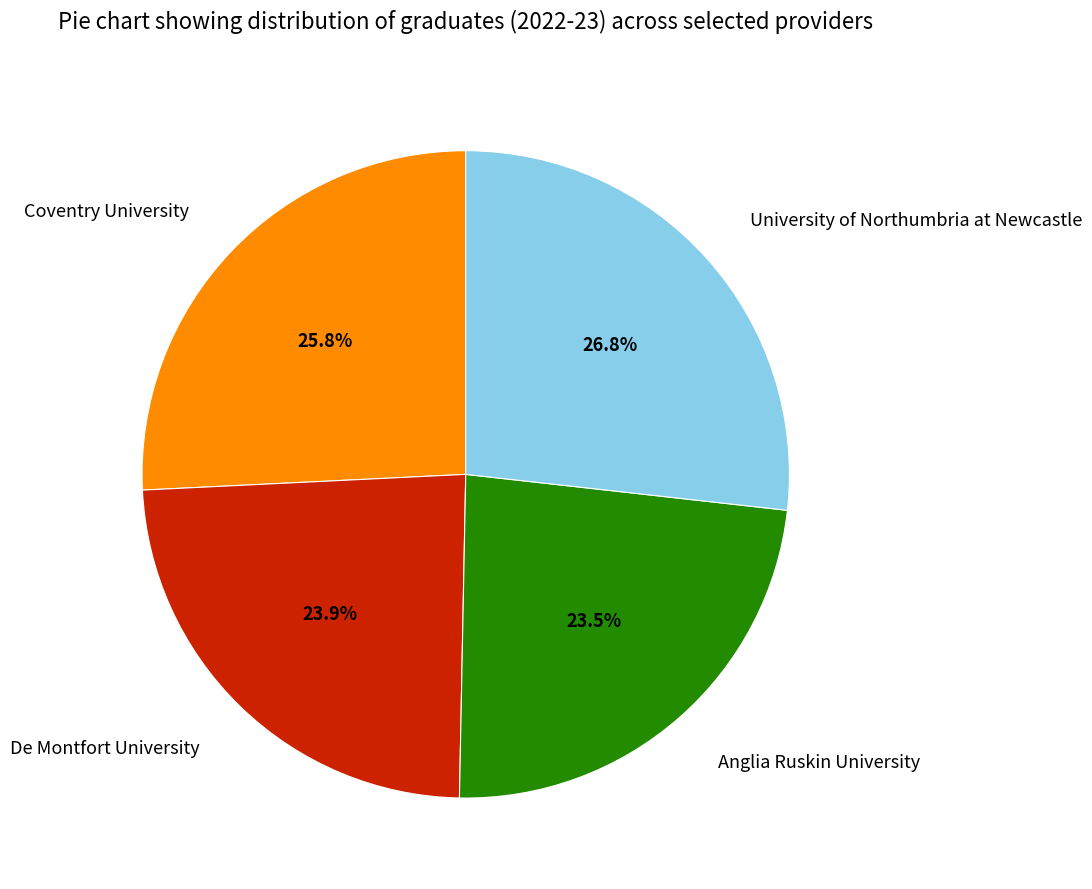

Count the number of slices in the pie.

4